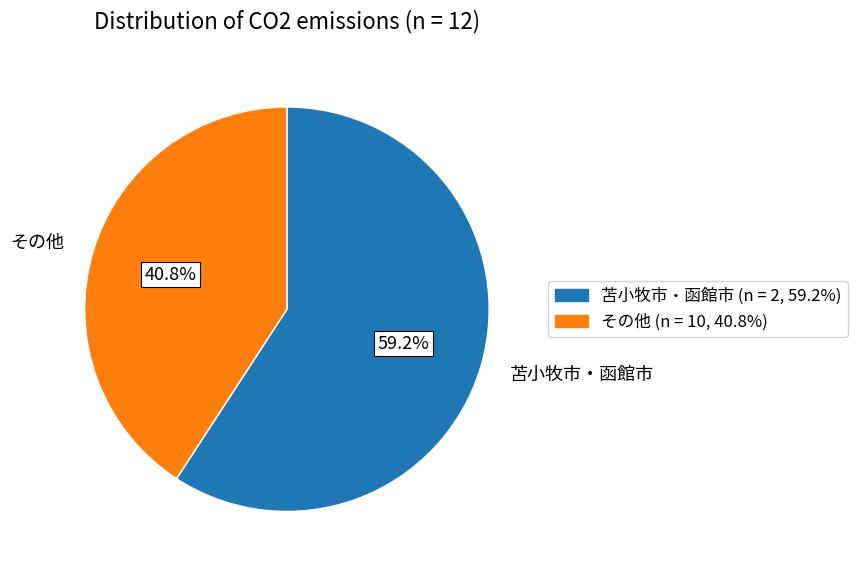

Rank the categories by value from highest to lowest.

苫小牧市・函館市, その他